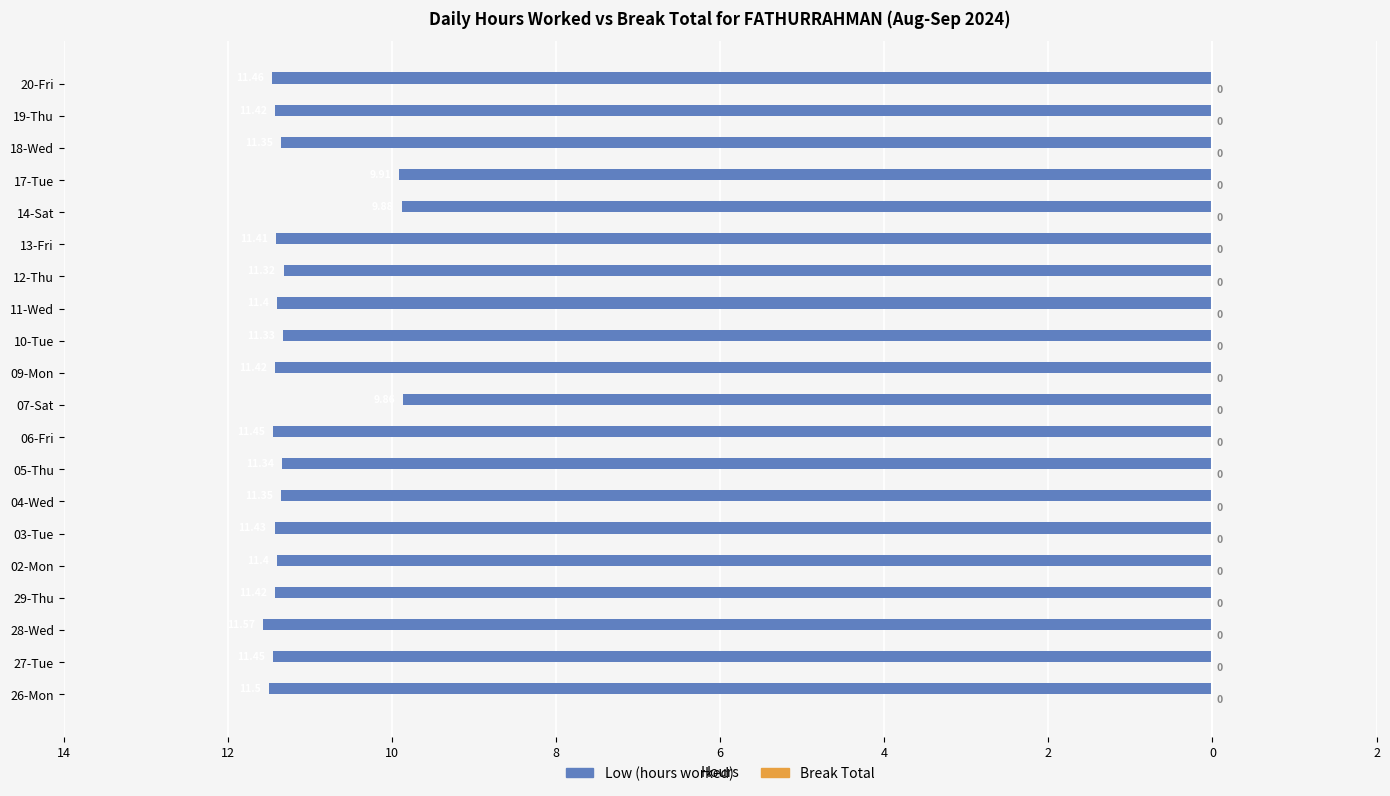

Are the bars horizontal?

Yes